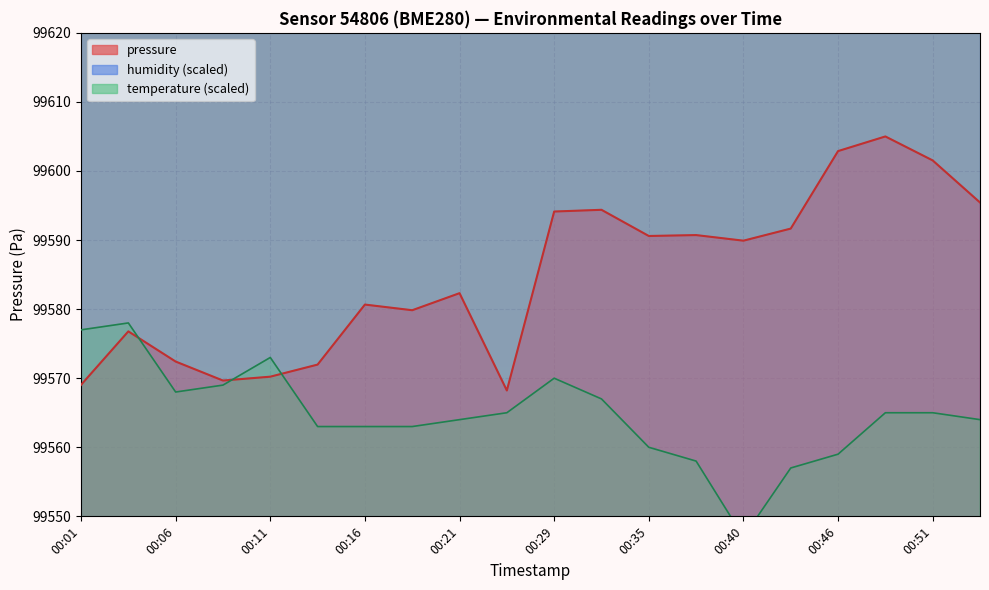

At which category does pressure reach its first local valley?

00:08